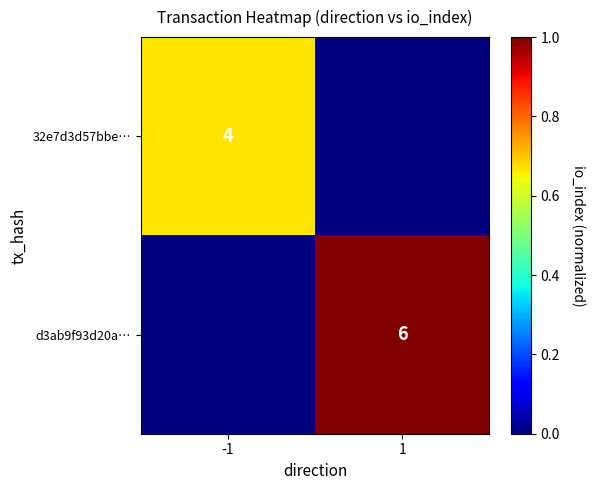

Is it true that d3ab9f93d20a… equals 6 at 1?

True